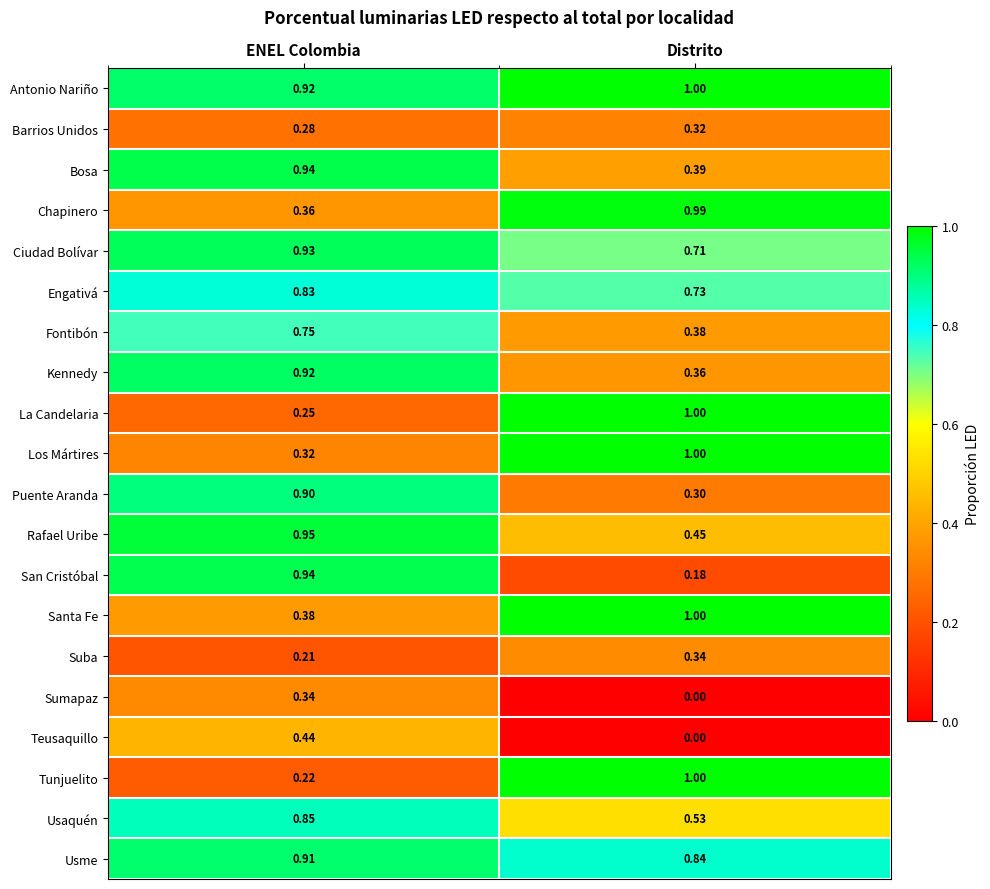

At how many categories does at least one series exceed 0?

2